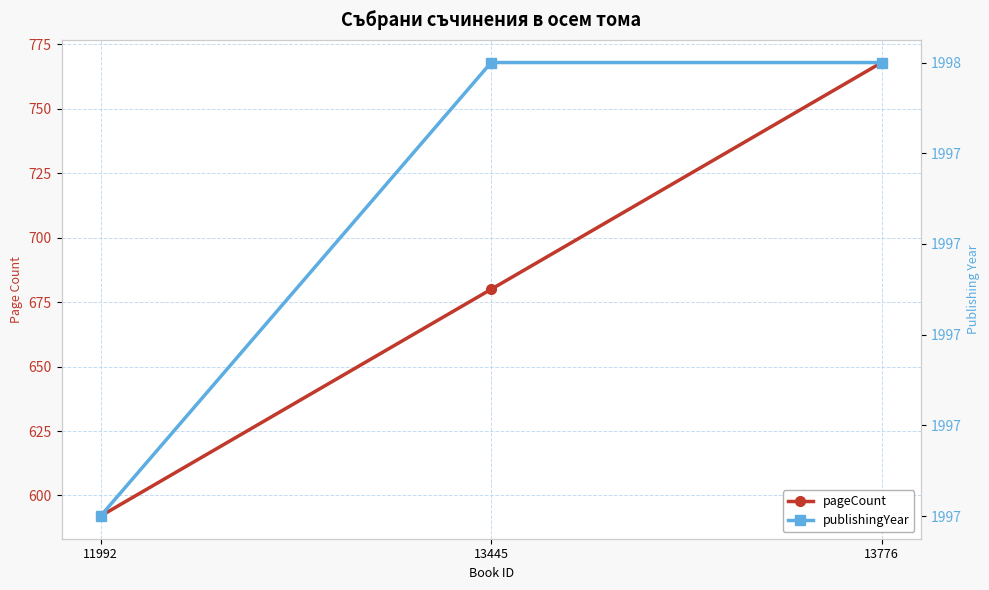

Reading left to right, list all the values displayed in this chart.

pageCount: 592	680	768
publishingYear: 1997	1998	1998